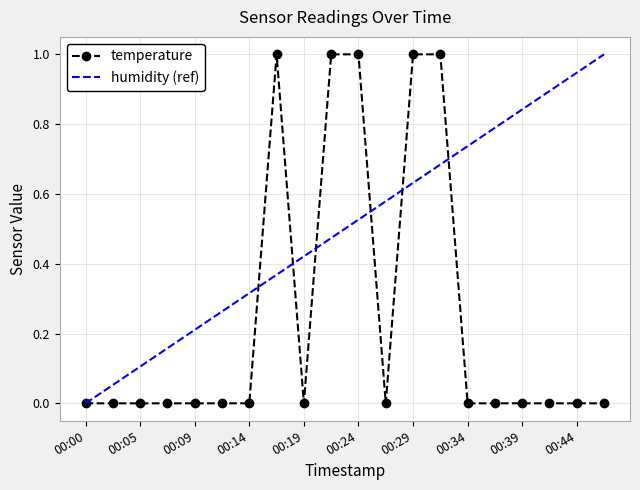

Where is the first local maximum?

00:17